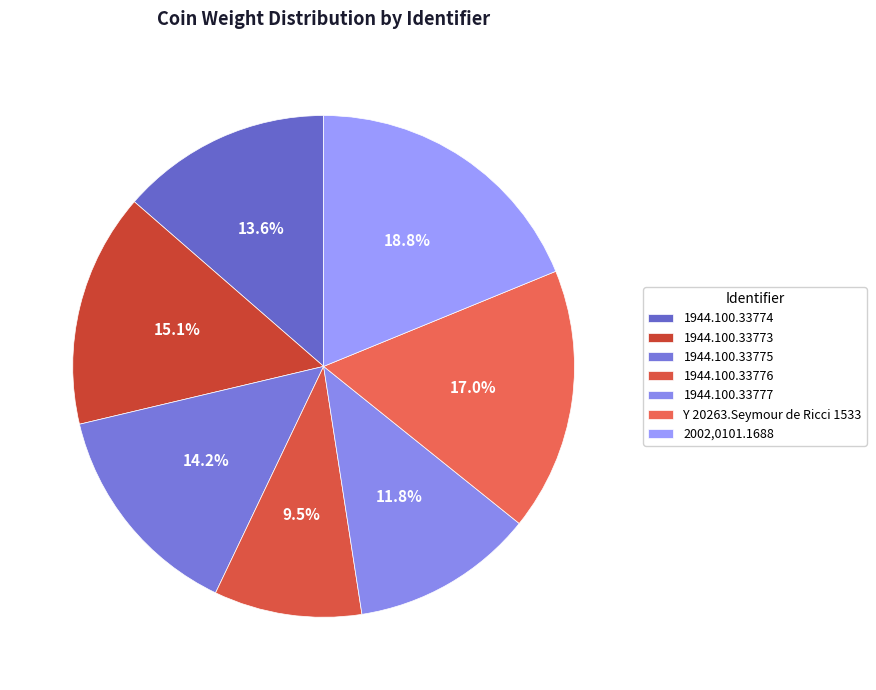

What percentage is the Y 20263.Seymour de Ricci 1533 slice, to the nearest percent?

17%